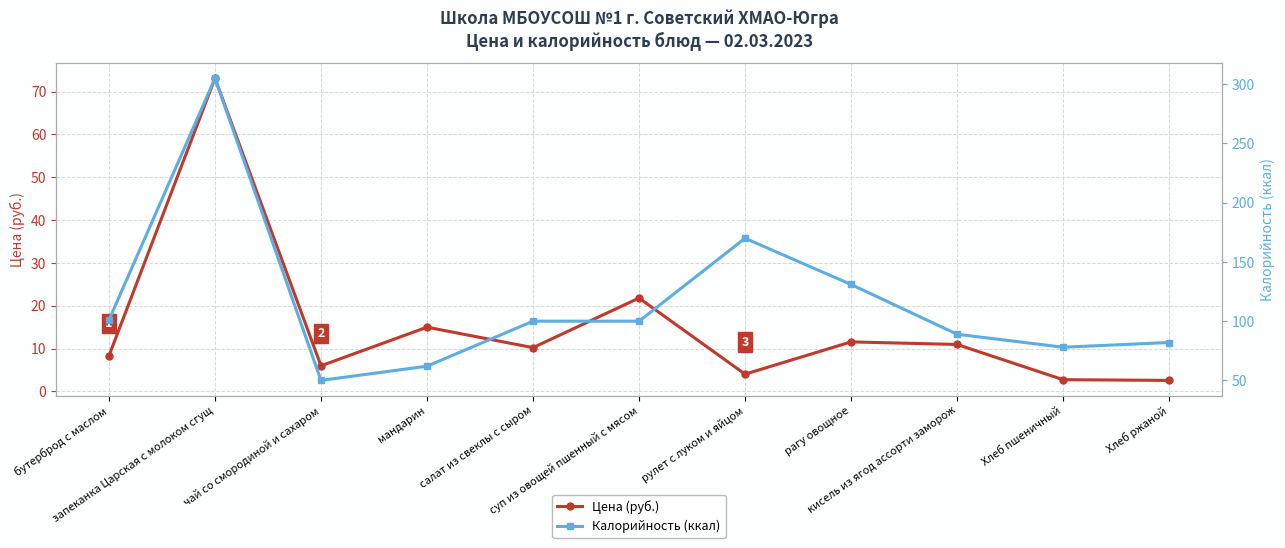

List the labels in order of Калорийность (ккал) value, smallest first.

чай со смородиной и сахаром, мандарин, Хлеб пшеничный, Хлеб ржаной, кисель из ягод ассорти заморож, салат из свеклы с сыром, суп из овощей пшенный с мясом, бутерброд с маслом, рагу овощное, рулет с луком и яйцом, запеканка Царская с молоком сгущ